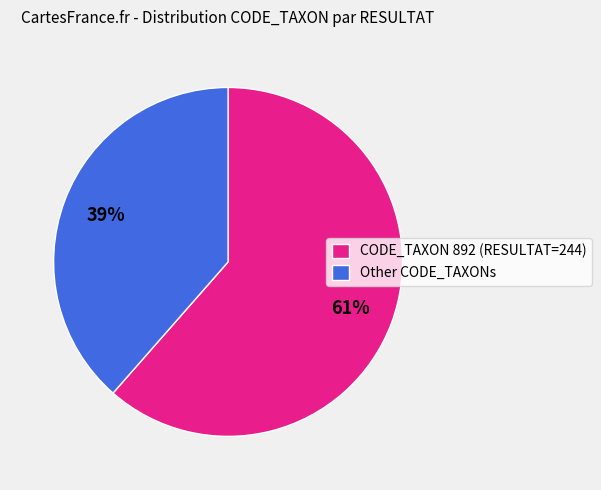

Count the number of slices in the pie.

2